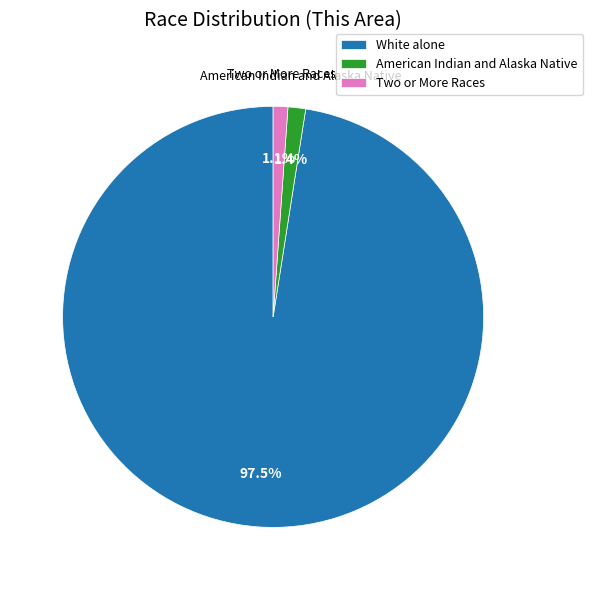

What percentage is NOT represented by American Indian and Alaska Native?

98.6%